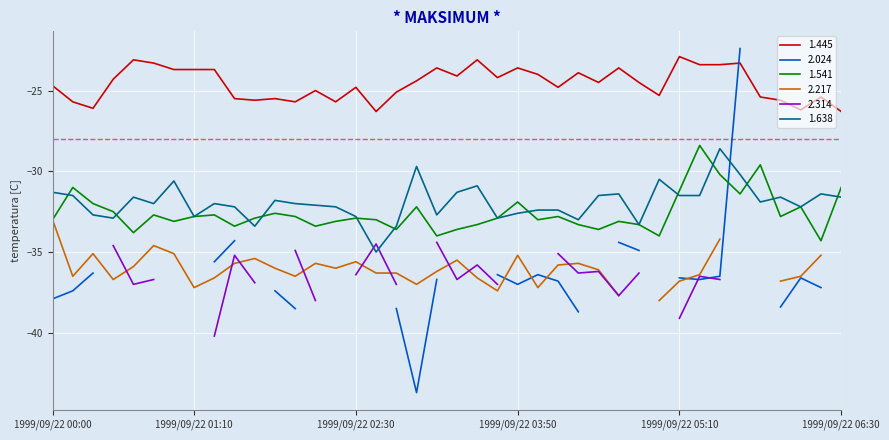

True or false: 1.638 and 1.445 intersect in this chart.

False